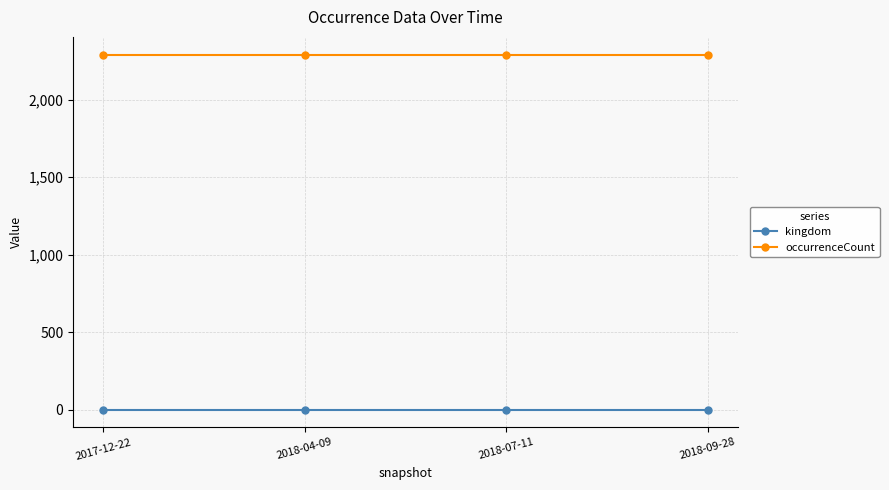

The value of occurrenceCount at 2018-04-09 is 2291. True or false?

True